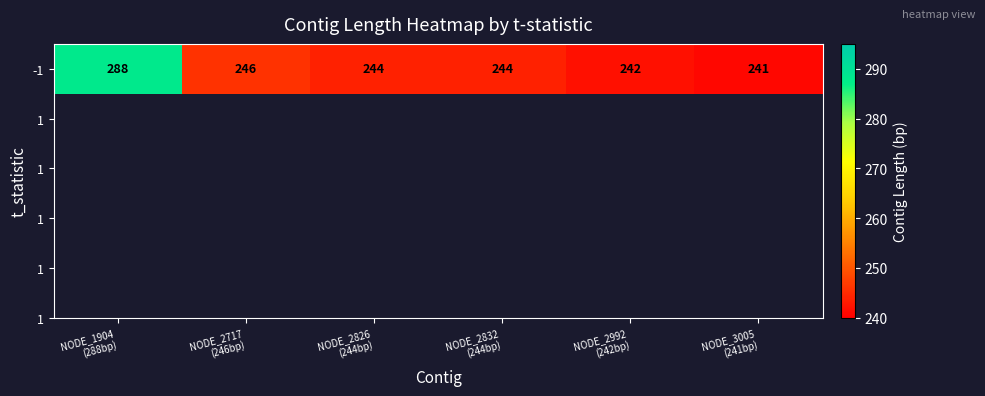

At which label does the data first exceed 244?

NODE_1904
(288bp)